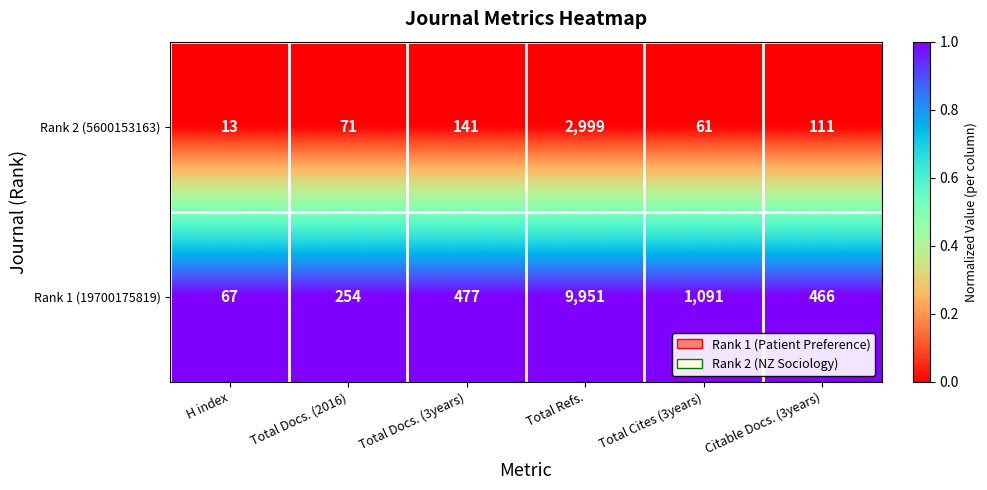

At Citable Docs. (3years), list the series in order from largest to smallest.

Rank 1 (19700175819), Rank 2 (5600153163)